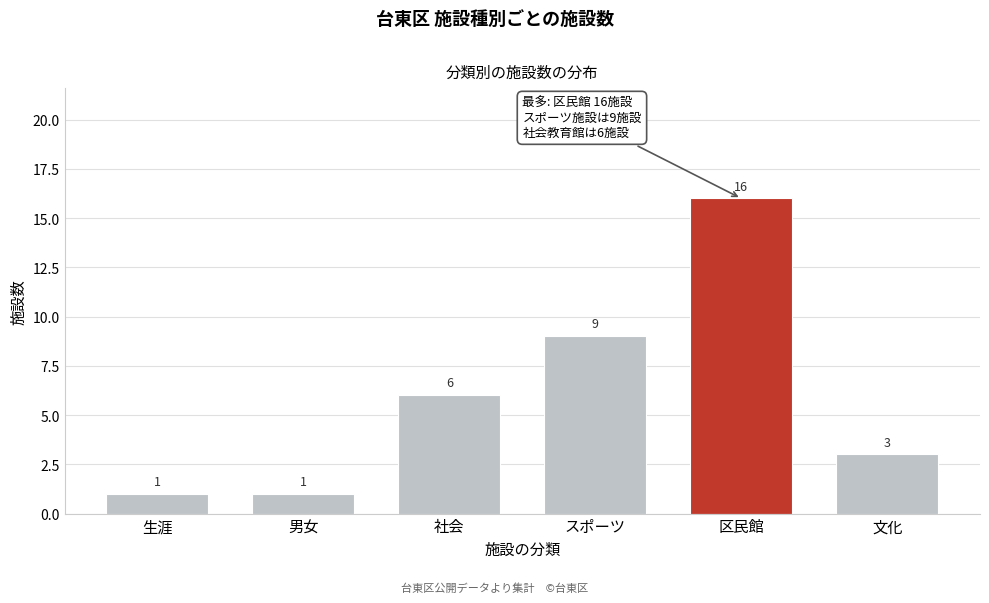

Reading right to left, what are all the values shown in this chart?

文化=3	区民館=16	スポーツ=9	社会=6	男女=1	生涯=1